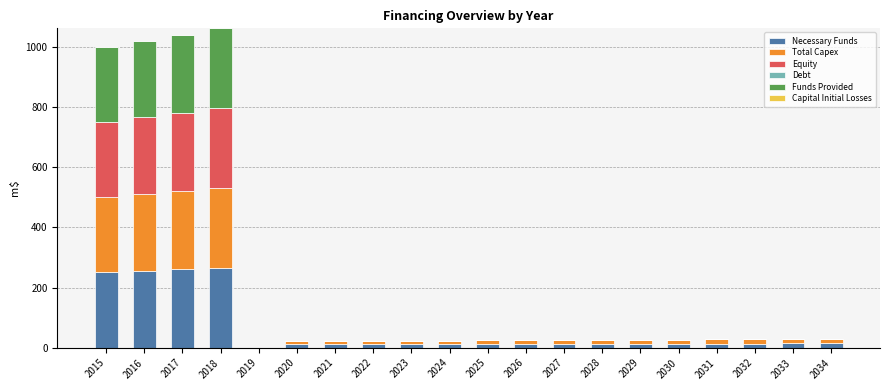

What is the maximum value for Necessary Funds?

265.3